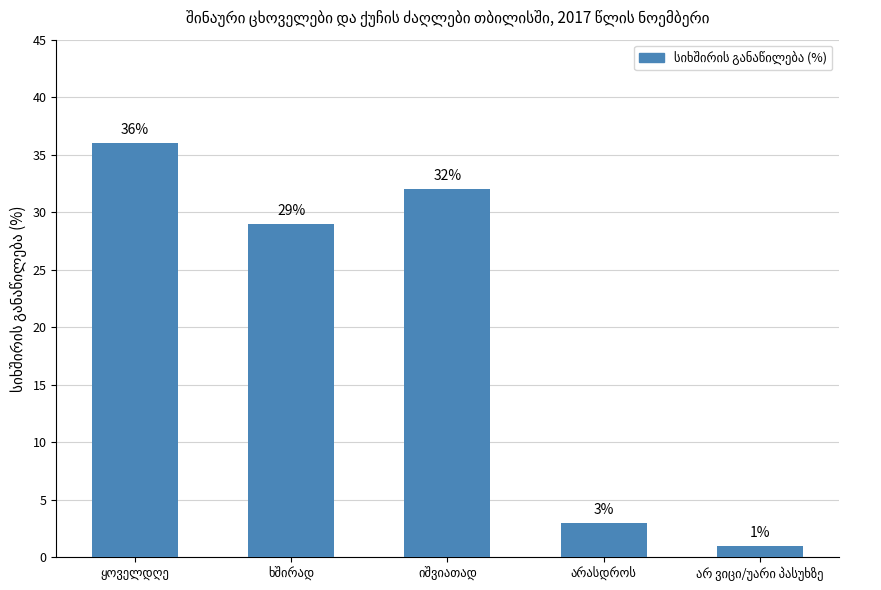

What is the greatest value displayed?

36